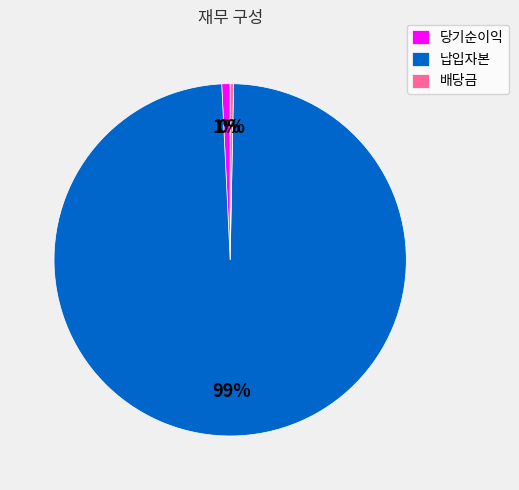

Is it true that 납입자본 is 93% of the pie?

False